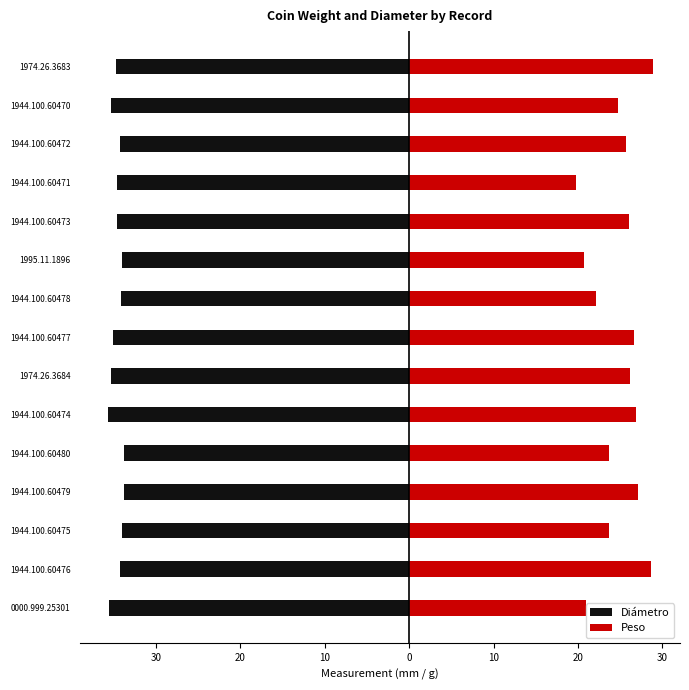

What is the label of the 13th bar from the right?

1944.100.60475